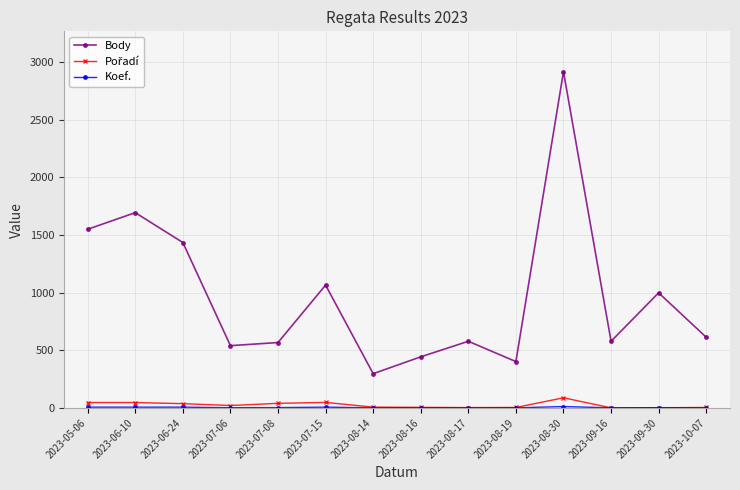

Where is the first local maximum for Body?

2023-06-10